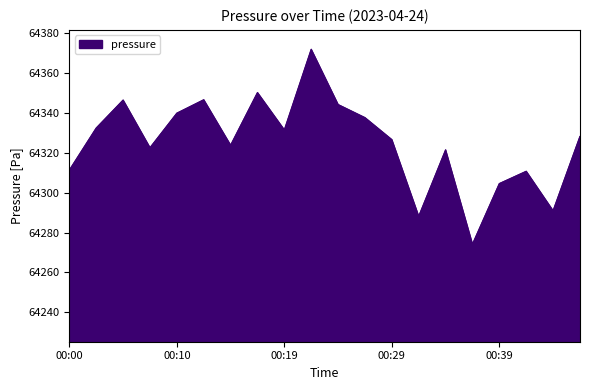

What is the greatest value displayed?

64371.8